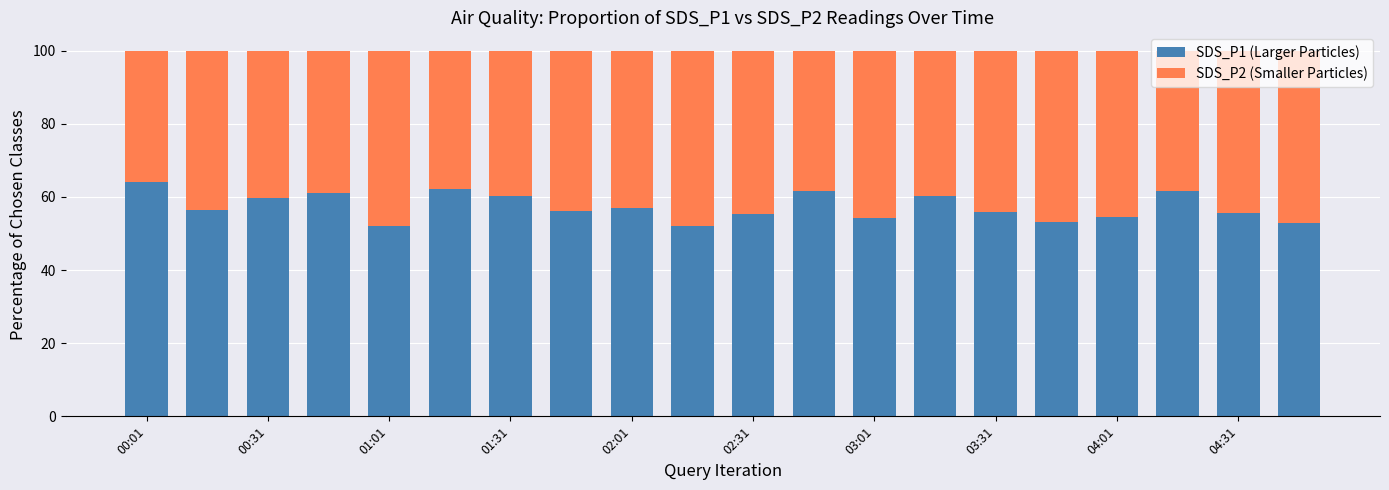

What is the difference between the maximum and second lowest values in the SDS_P1 (Larger Particles) series?

11.8